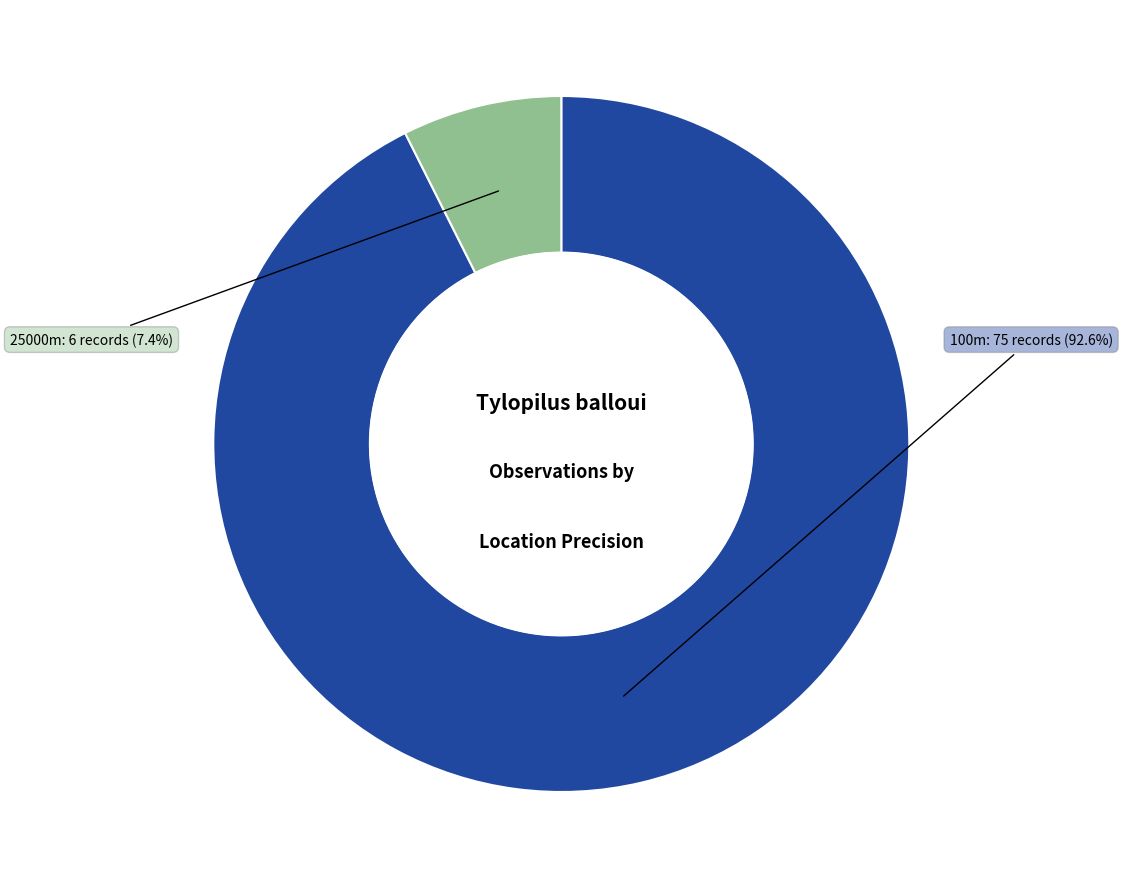

Does any single category account for the majority?

Yes